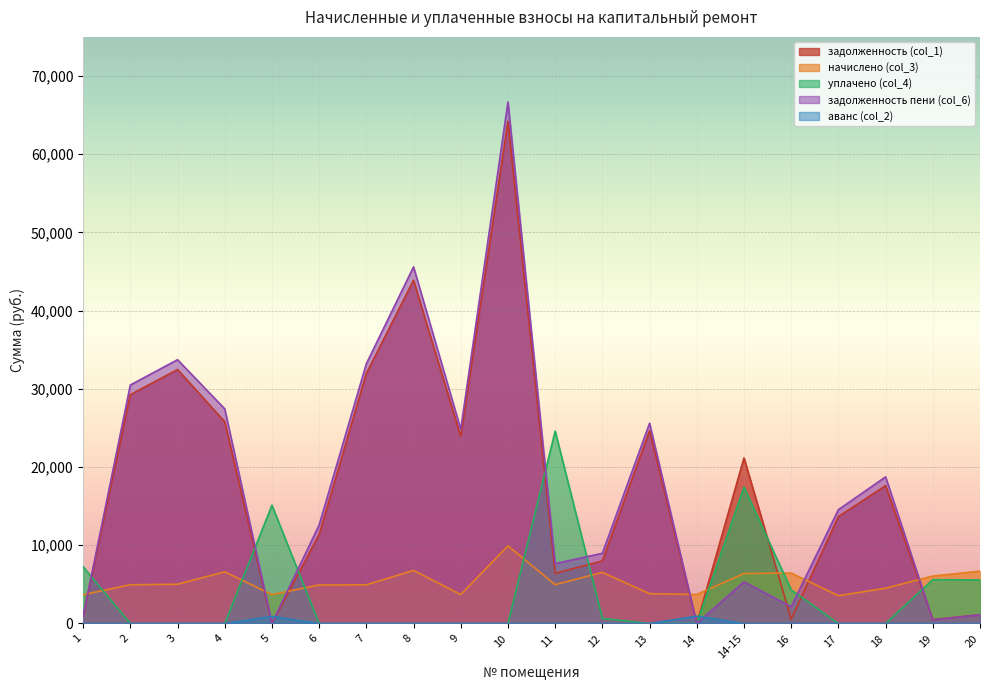

Between 2 and 14, which series saw the biggest shift?

задолженность пени (col_6)